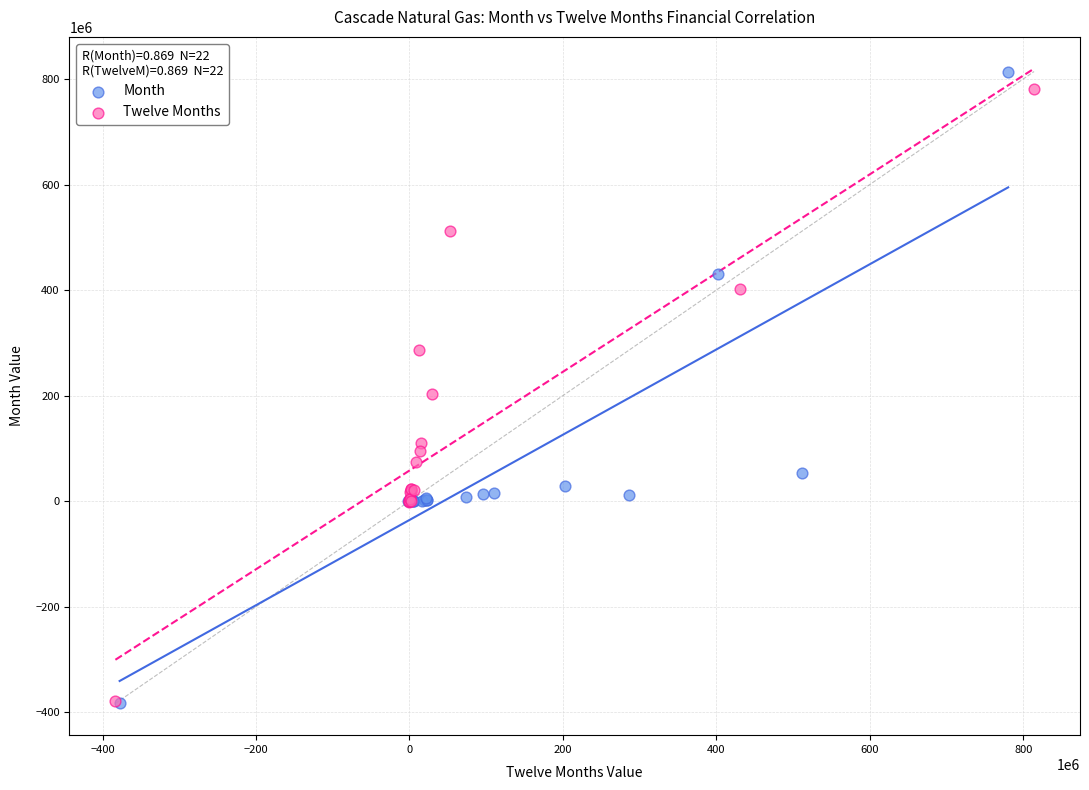

What are all the series names shown in the legend?

Month, Twelve Months